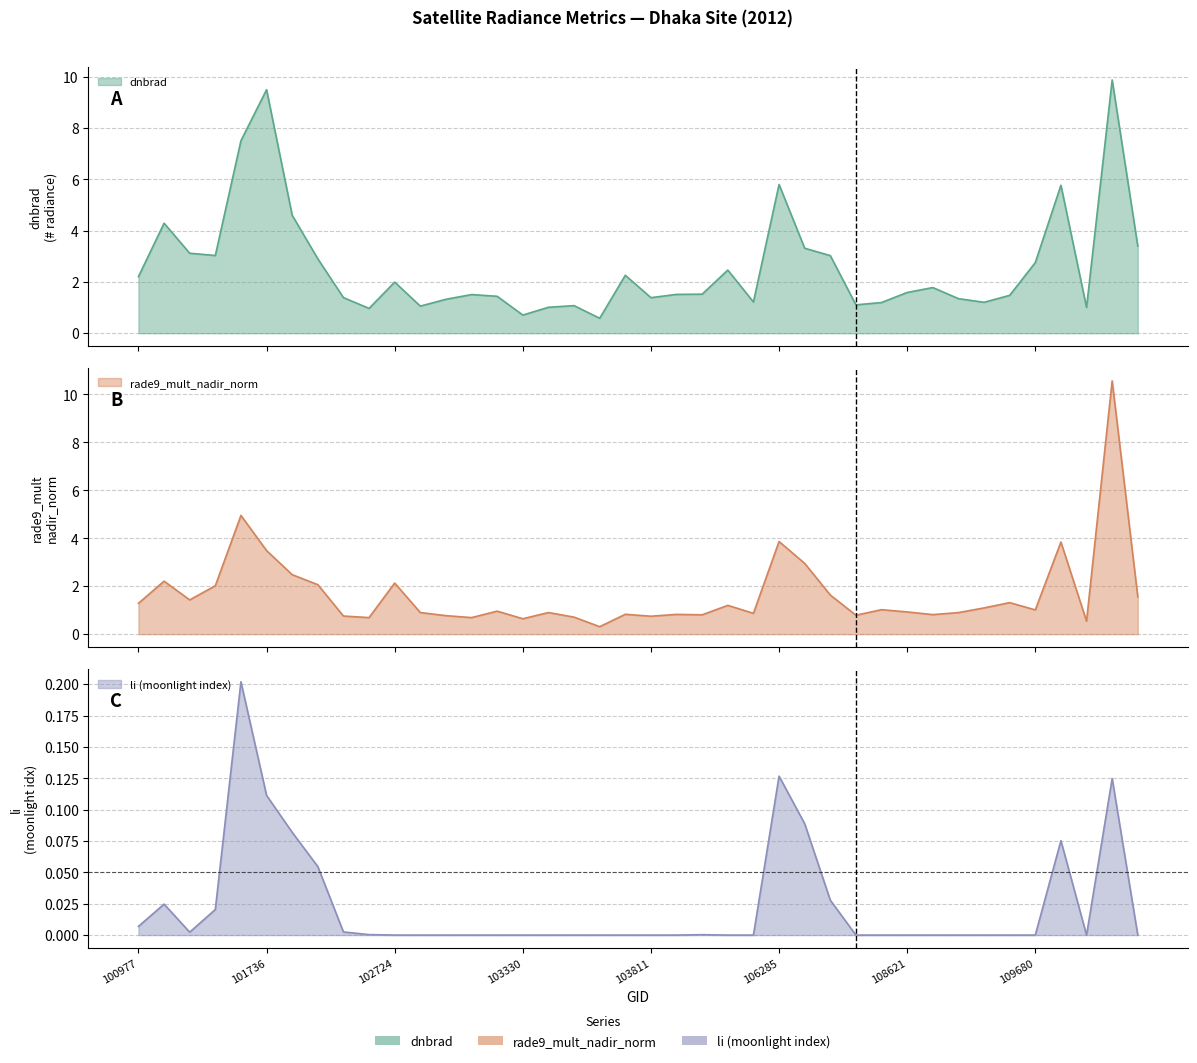

Reading right to left, list all the values displayed in this chart.

dnbrad: 122973=3.4	119657=9.9	115692=1.0	112917=5.8	109680=2.8	109320=1.5	109147=1.2	108974=1.4	108802=1.8	108621=1.6	108445=1.2	108090=1.1	107043=3.0	106642=3.3	106285=5.8	104522=1.2	104405=2.5	104397=1.5	104279=1.5	103811=1.4	103694=2.3	103686=0.6	103566=1.1	103448=1.0	103330=0.7	103211=1.4	103092=1.5	102964=1.3	102845=1.1	102724=2.0	102602=1.0	102352=1.4	101986=2.9	101858=4.6	101736=9.5	101605=7.5	101234=3.0	101111=3.1	101102=4.3	100977=2.2
rade9_mult_nadir_norm: 122973=1.6	119657=10.6	115692=0.5	112917=3.8	109680=1.0	109320=1.3	109147=1.1	108974=0.9	108802=0.8	108621=0.9	108445=1.0	108090=0.8	107043=1.6	106642=3.0	106285=3.9	104522=0.9	104405=1.2	104397=0.8	104279=0.8	103811=0.7	103694=0.8	103686=0.3	103566=0.7	103448=0.9	103330=0.6	103211=1.0	103092=0.7	102964=0.8	102845=0.9	102724=2.1	102602=0.7	102352=0.8	101986=2.1	101858=2.5	101736=3.5	101605=5.0	101234=2.0	101111=1.4	101102=2.2	100977=1.3
li: 122973=0.0	119657=0.1	115692=0.0	112917=0.1	109680=0.0	109320=0.0	109147=0.0	108974=0.0	108802=0.0	108621=0.0	108445=0.0	108090=0.0	107043=0.0	106642=0.1	106285=0.1	104522=0.0	104405=0.0	104397=0.0	104279=0.0	103811=0.0	103694=0.0	103686=0.0	103566=0.0	103448=0.0	103330=0.0	103211=0.0	103092=0.0	102964=0.0	102845=0.0	102724=0.0	102602=0.0	102352=0.0	101986=0.1	101858=0.1	101736=0.1	101605=0.2	101234=0.0	101111=0.0	101102=0.0	100977=0.0